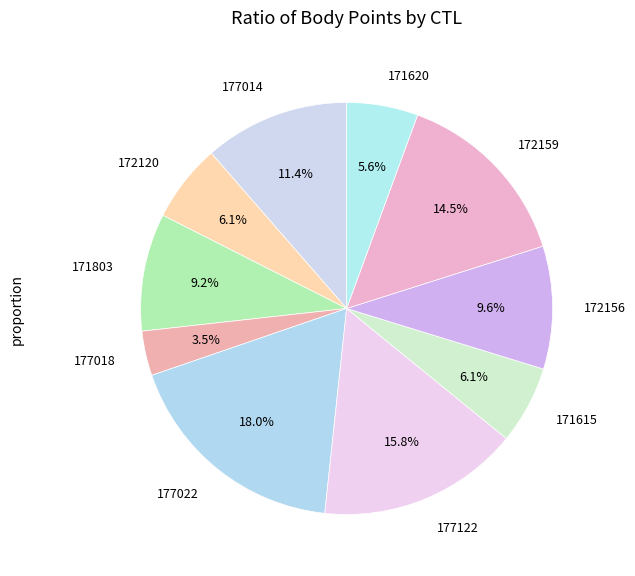

What portion of the pie excludes 172159?

85.5%